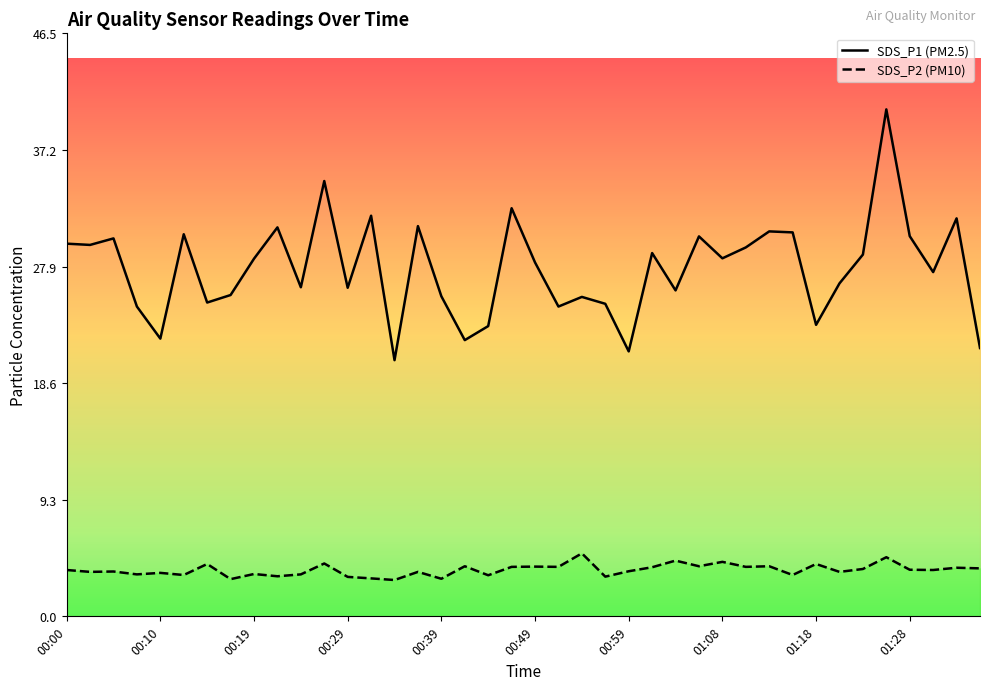

What position from the left is 00:17?

8